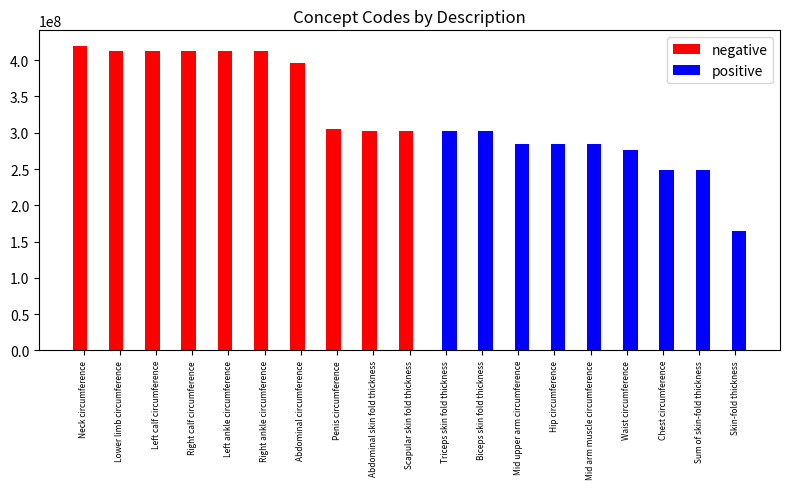

Which series changed the most between Lower limb circumference and Chest circumference?

negative